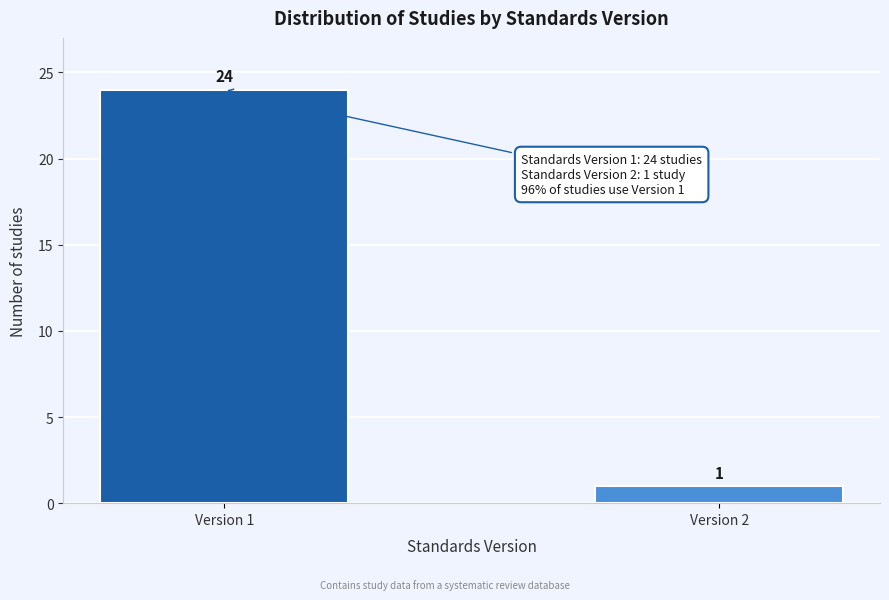

Reading left to right, extract all data points from this chart.

Version 1=24	Version 2=1